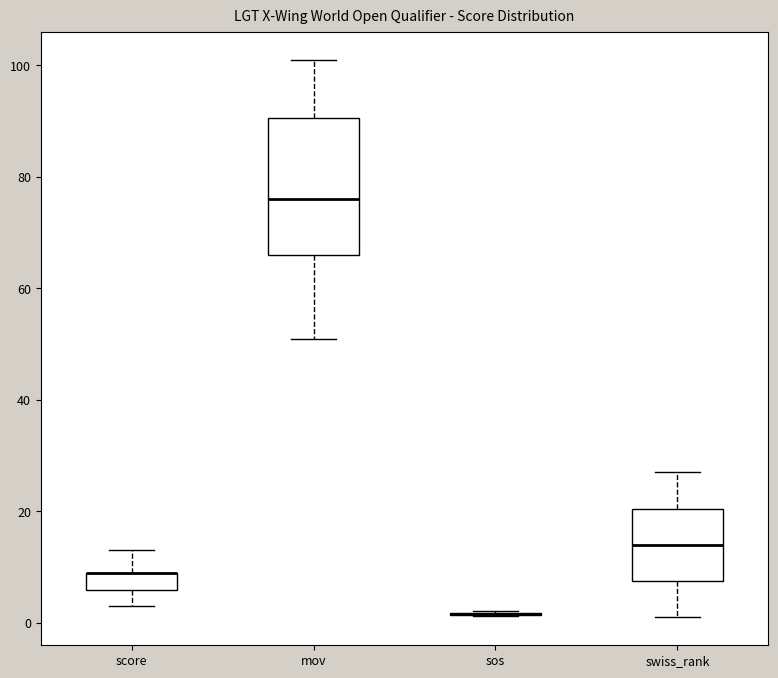

Reading left to right, transcribe this box plot: for each box, give where its median line is, the range the box spans, and where its two whiskers end, as read against the y-axis. The values are not printed on the chart, so give them approximately, as read against the axis.

score: median 10 (drawn on the box's upper edge), box 6 to 10, whiskers 4 to 14
mov: median 76, box 66 to 90, whiskers 52 to 102
sos: box collapsed to a line at 2, whiskers 2 to 2
swiss_rank: median 14, box 8 to 20, whiskers 2 to 28